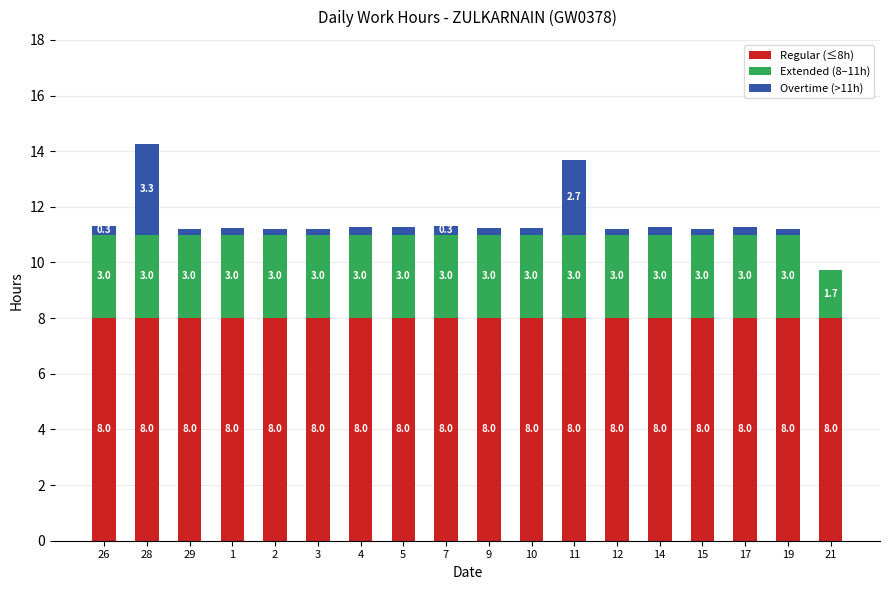

What is the sum of the Regular (≤8h) values at 1 and 15?

16.0